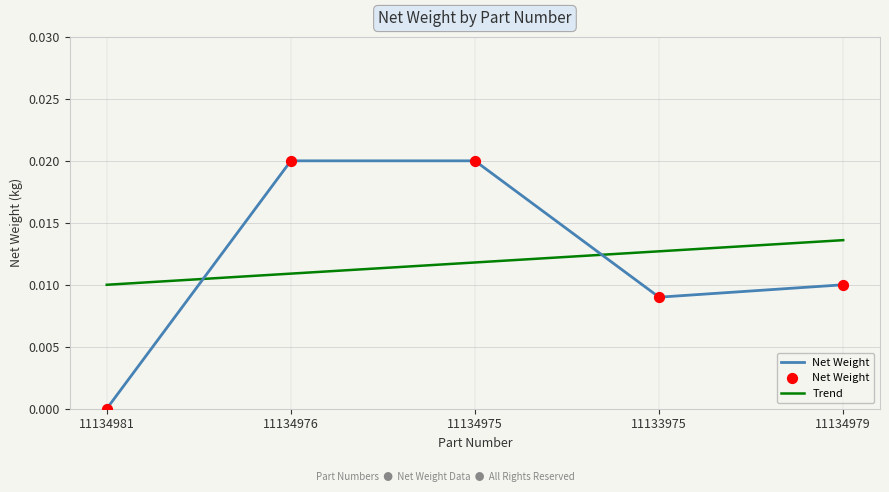

Which series has the largest range (max minus min)?

Net Weight